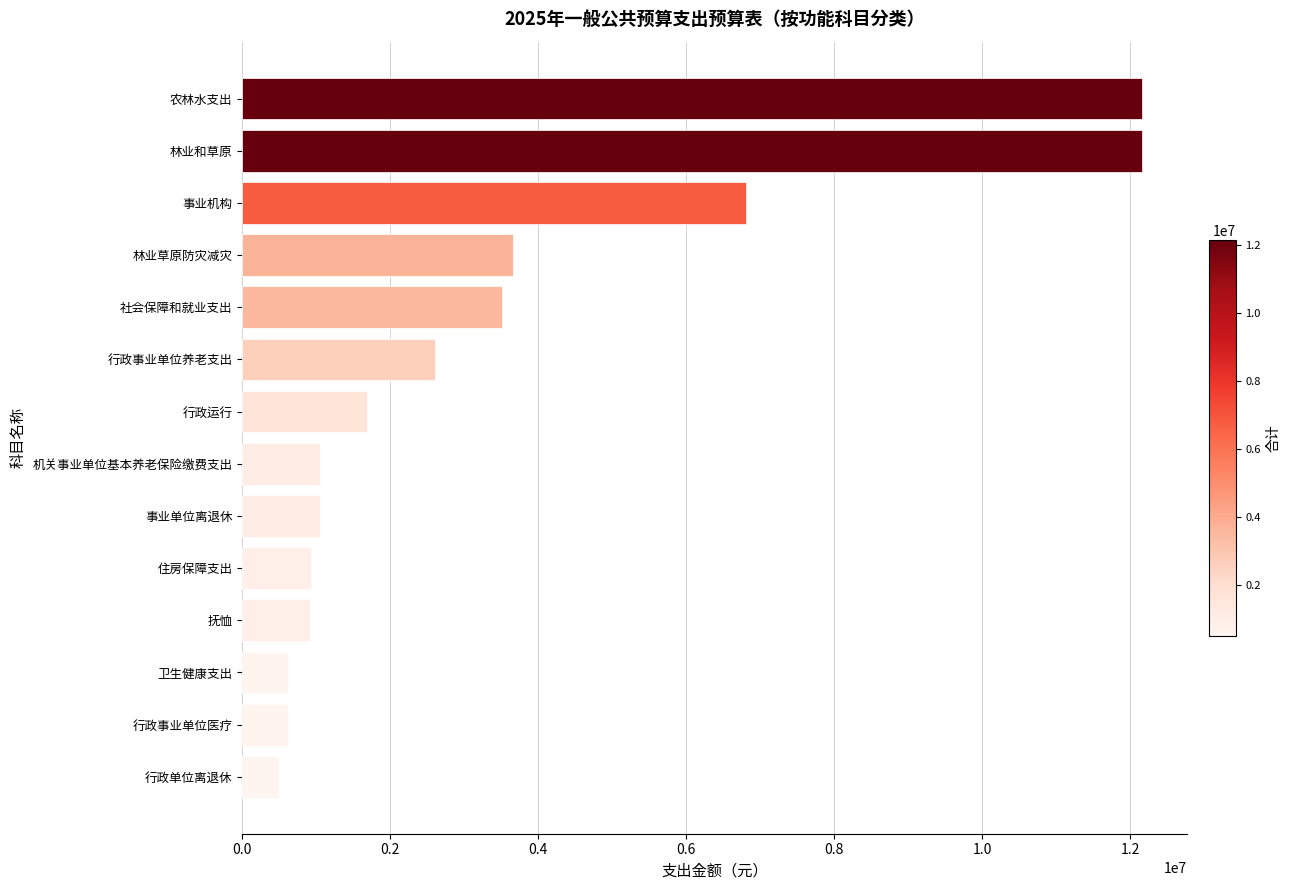

Which has a higher value, 事业机构 or 卫生健康支出?

事业机构